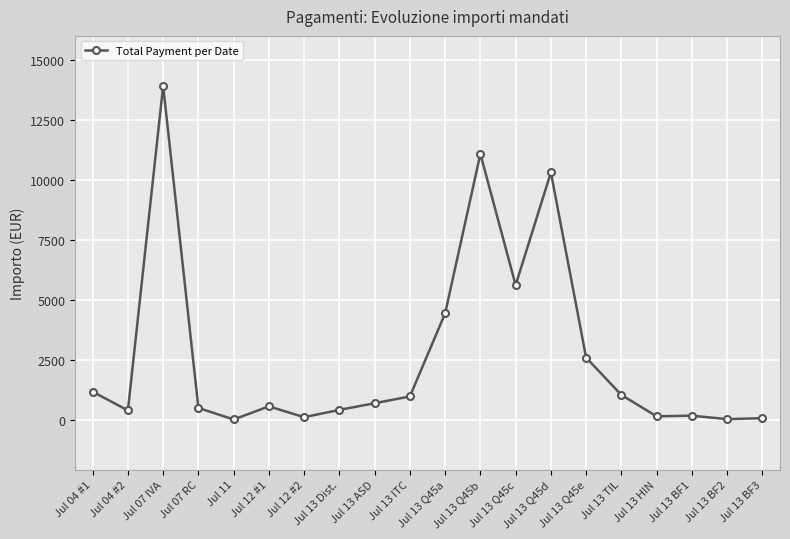

What is the label of the 15th point from the right?

Jul 12 #1